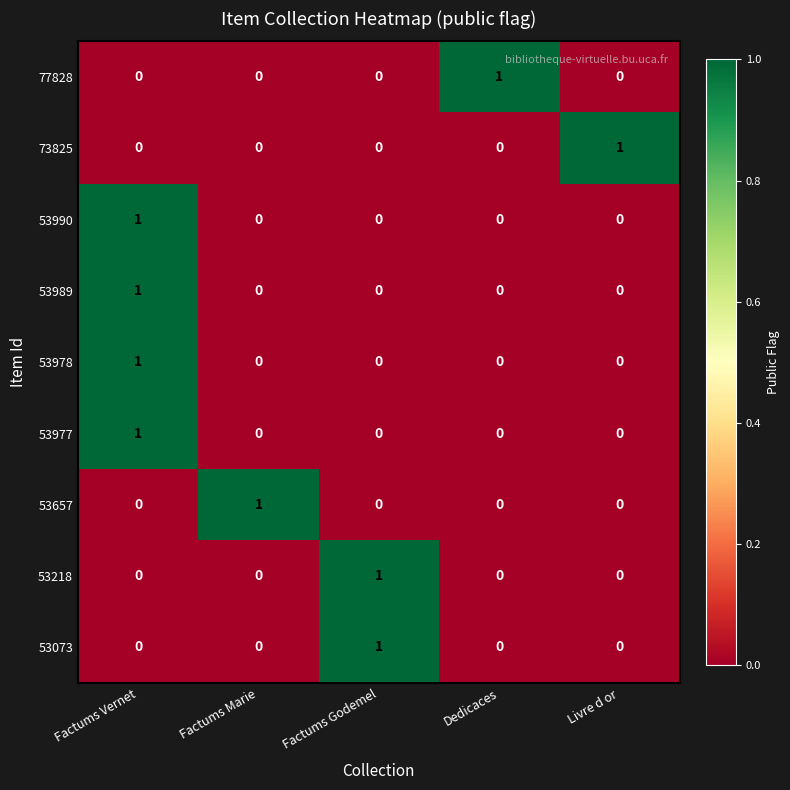

At how many categories does at least one series exceed 0?

5